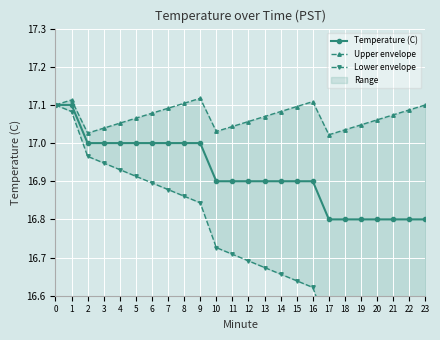

Reading right to left, list all the values displayed in this chart.

Temperature (C): 16.8	16.8	16.8	16.8	16.8	16.8	16.8	16.9	16.9	16.9	16.9	16.9	16.9	16.9	17.0	17.0	17.0	17.0	17.0	17.0	17.0	17.0	17.1	17.1
Upper envelope: 17.1	17.1	17.1	17.1	17.0	17.0	17.0	17.1	17.1	17.1	17.1	17.1	17.0	17.0	17.1	17.1	17.1	17.1	17.1	17.1	17.0	17.0	17.1	17.1
Lower envelope: 16.4	16.4	16.4	16.5	16.5	16.5	16.5	16.6	16.6	16.7	16.7	16.7	16.7	16.7	16.8	16.9	16.9	16.9	16.9	16.9	16.9	17.0	17.1	17.1